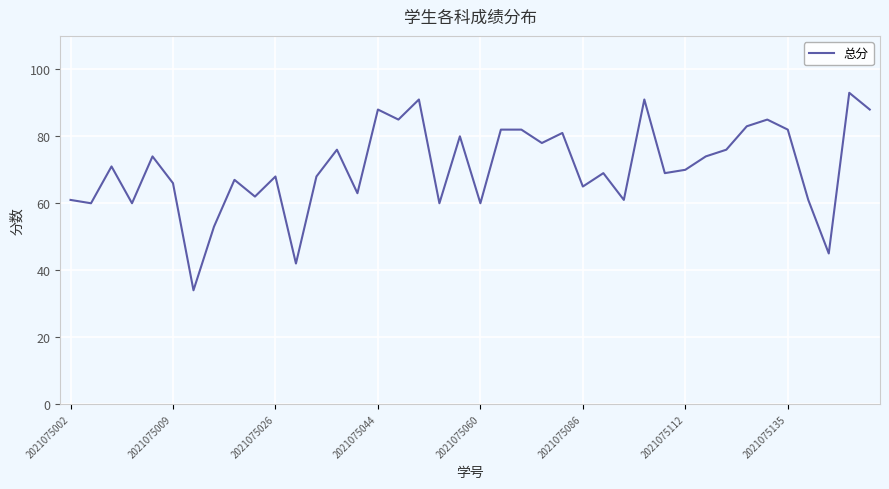

What is the difference between the maximum and minimum values?

59